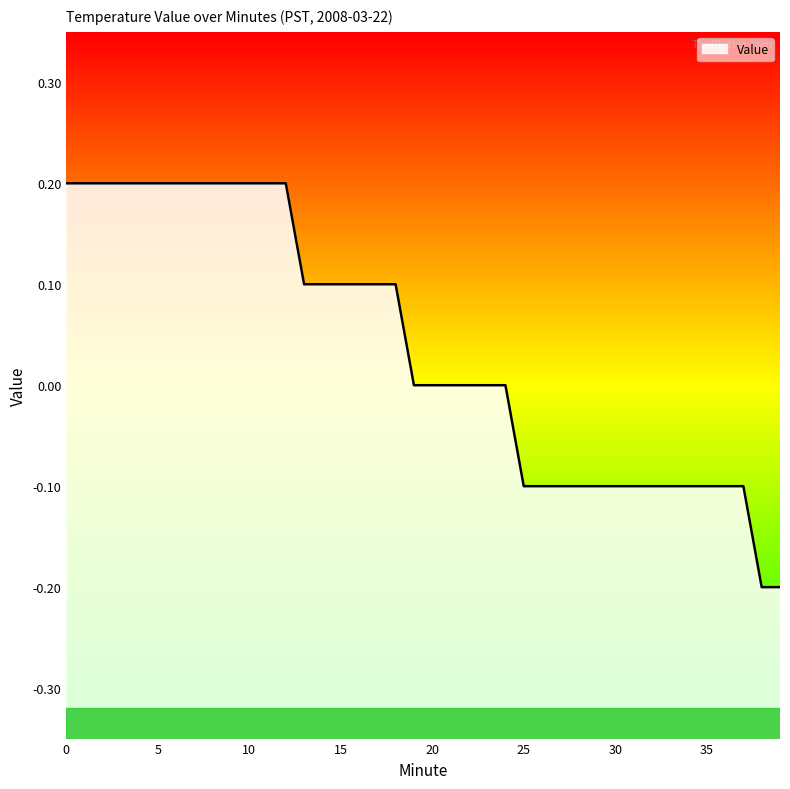

Reading left to right, extract all data points from this chart.

0=0.2	1=0.2	2=0.2	3=0.2	4=0.2	5=0.2	6=0.2	7=0.2	8=0.2	9=0.2	10=0.2	11=0.2	12=0.2	13=0.1	14=0.1	15=0.1	16=0.1	17=0.1	18=0.1	19=0.0	20=0.0	21=0.0	22=0.0	23=0.0	24=0.0	25=-0.1	26=-0.1	27=-0.1	28=-0.1	29=-0.1	30=-0.1	31=-0.1	32=-0.1	33=-0.1	34=-0.1	35=-0.1	36=-0.1	37=-0.1	38=-0.2	39=-0.2